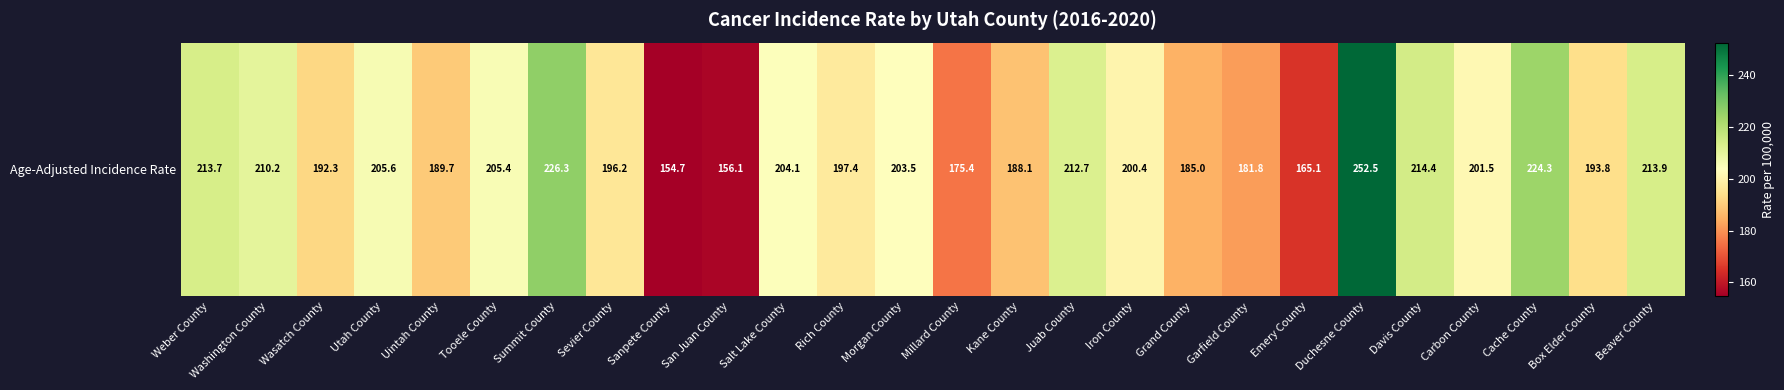

Approximately how many times larger is the value at Uintah County compared to Washington County?

0.9